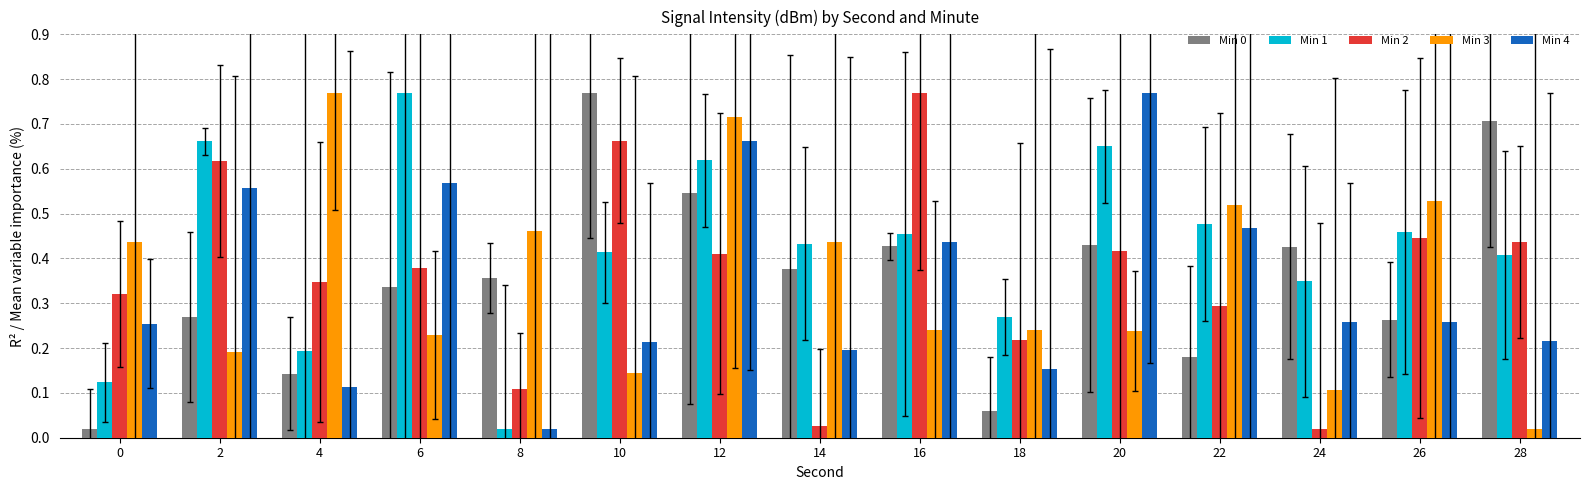

Between 22 and 24, which series saw the biggest shift?

Min 3